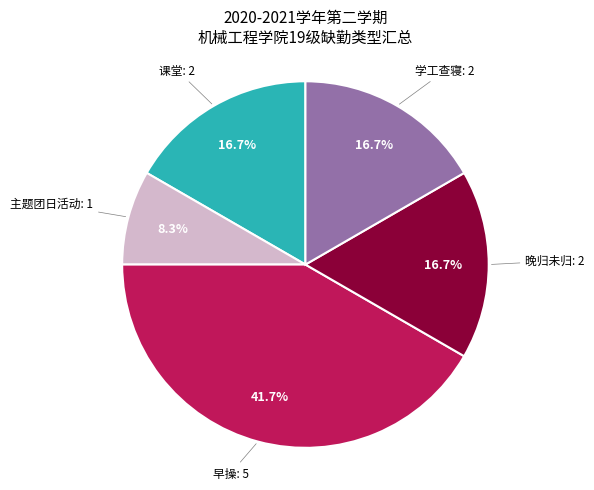

Is there a majority slice in this chart?

No